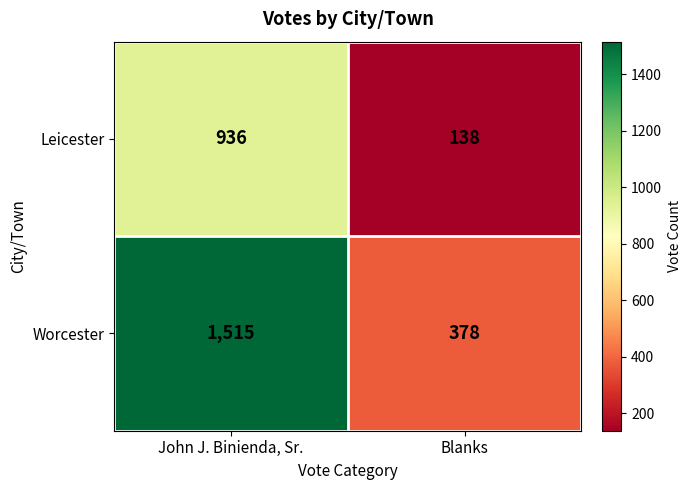

At which category does the chart reach its minimum across all series?

Blanks